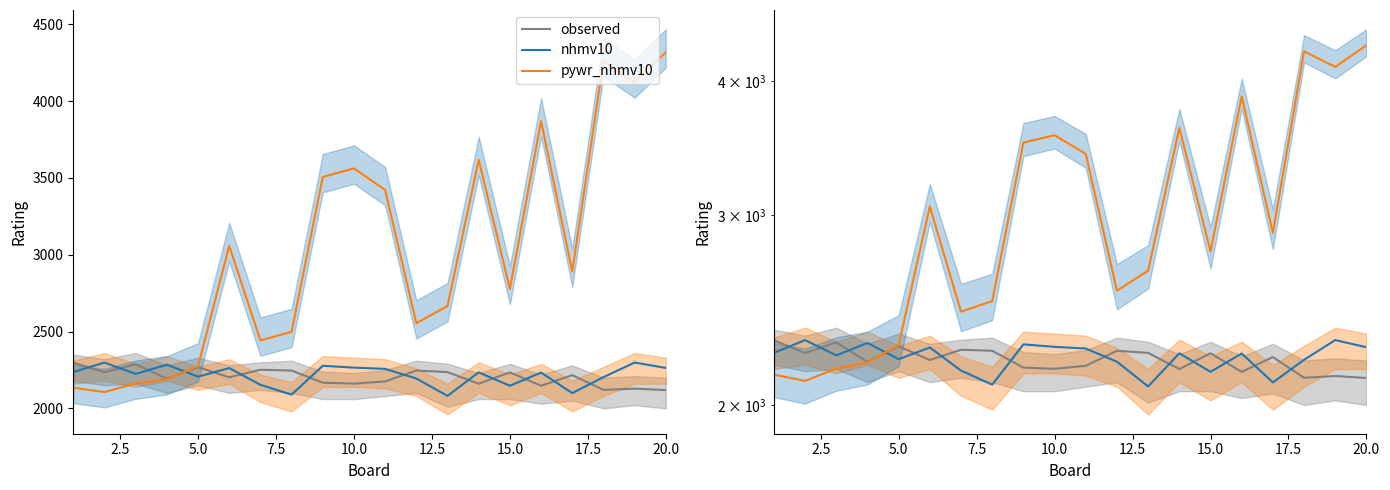

Read the nhmv10 value at 5.0, to the nearest 5.

2225